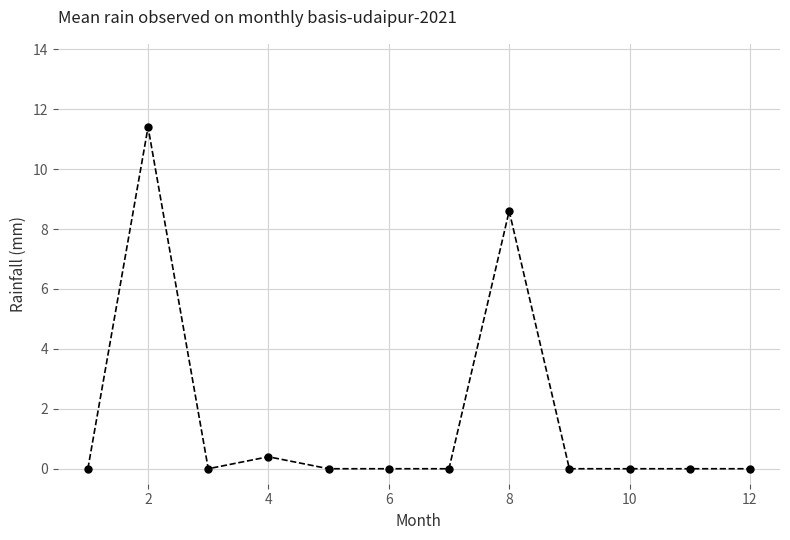

What is the greatest value displayed?

11.4